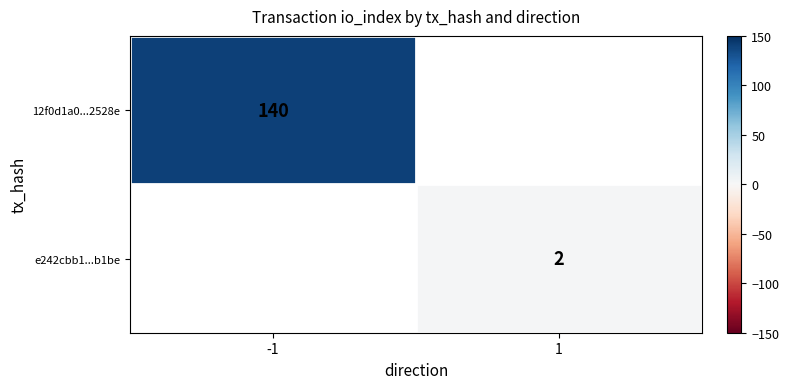

The value of 12f0d1a0...2528e at -1 is 140. True or false?

True